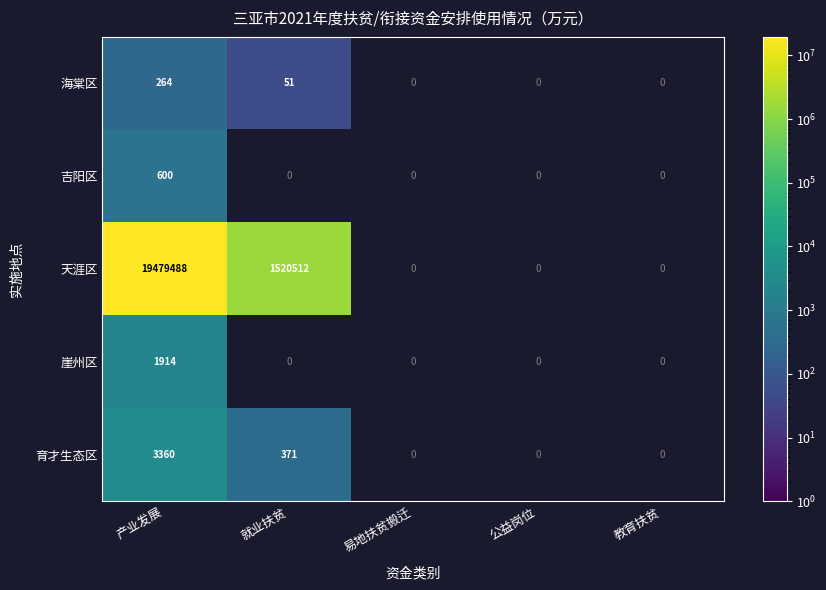

What is the greatest value displayed?

19479488.0